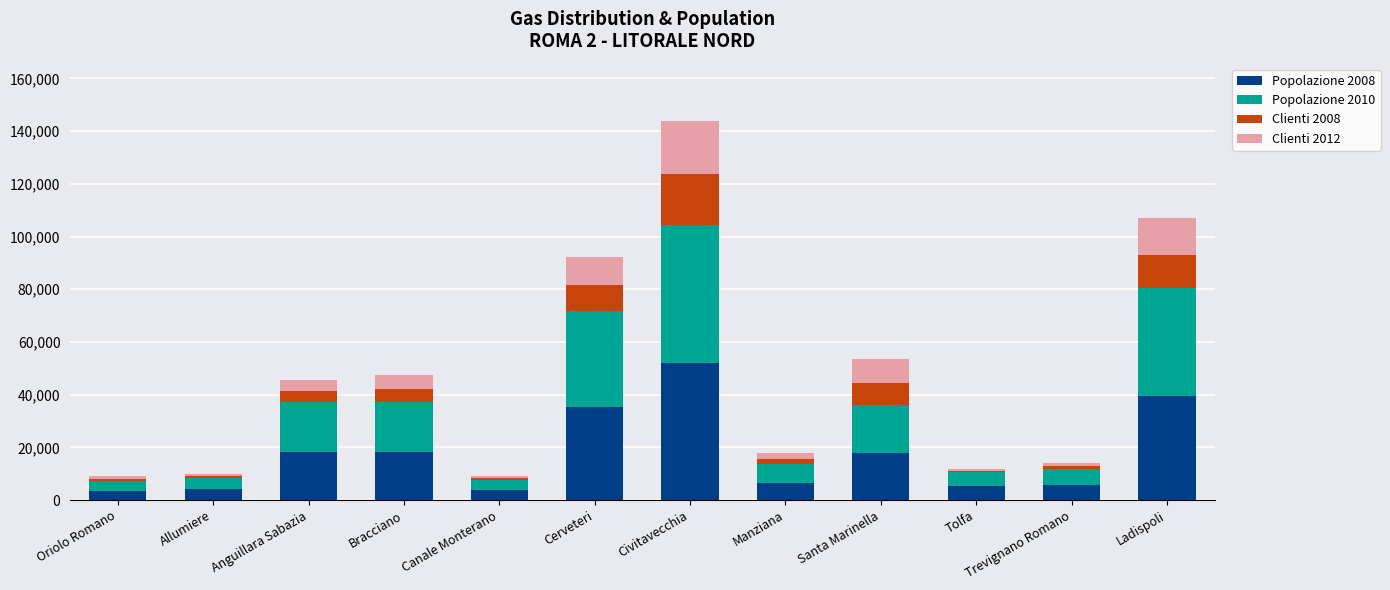

Are the bars grouped side by side (vs. stacked)?

No